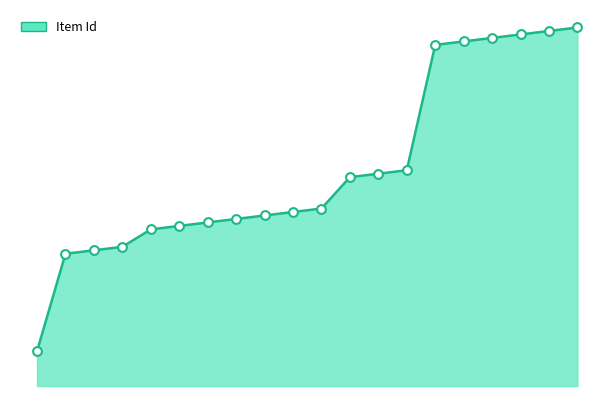

What is the change in value from 4 to 9?

+5